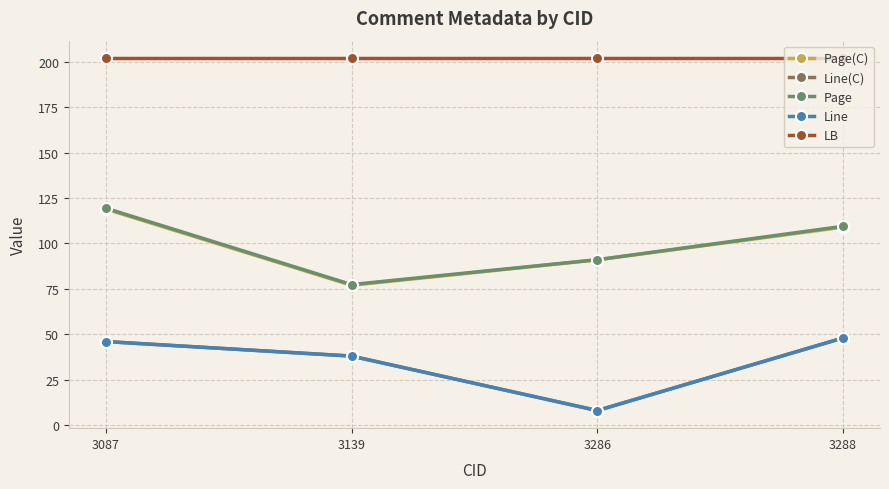

What is the sum of the Line(C) values at 3288 and 3139?

86.0